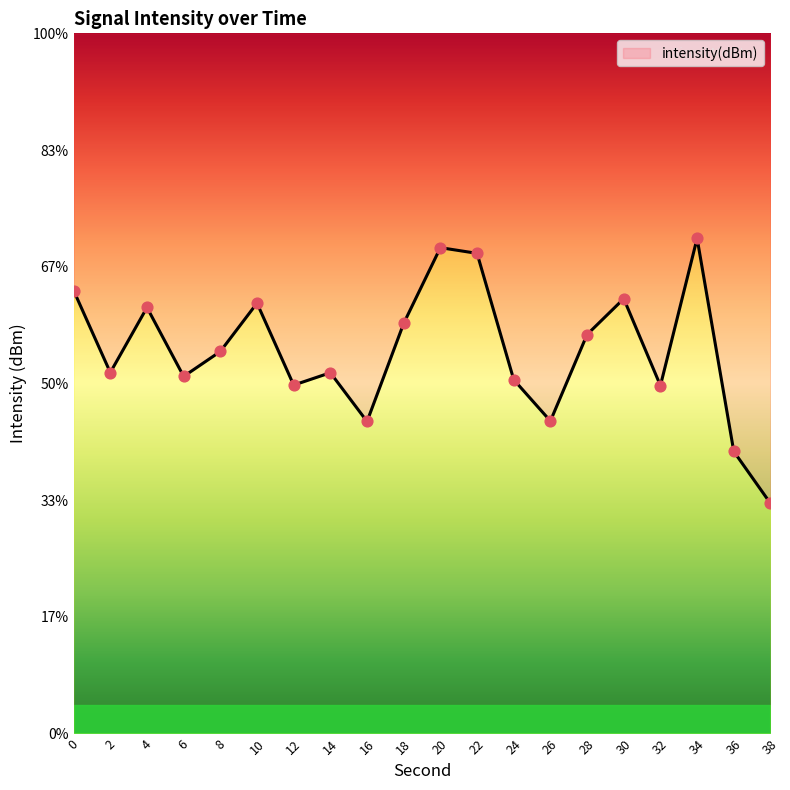

What is the change in value from 4 to 38?

-4.2